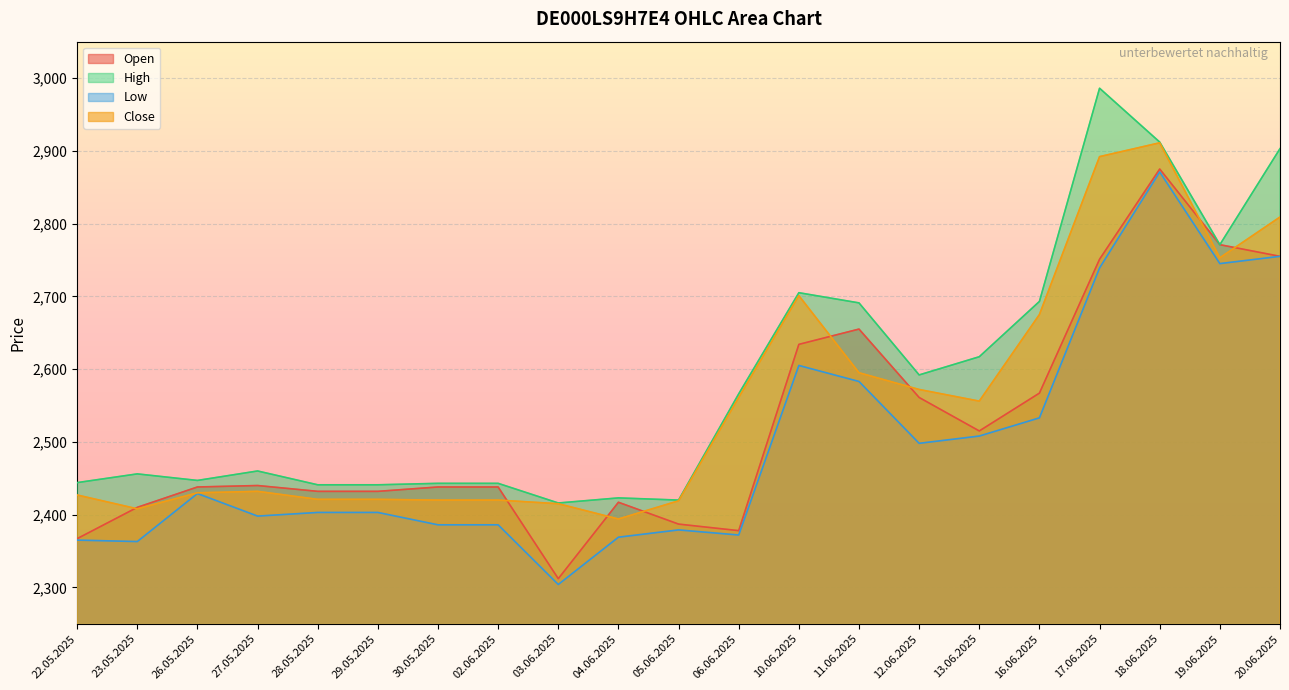

How many lines are shown in the chart?

4